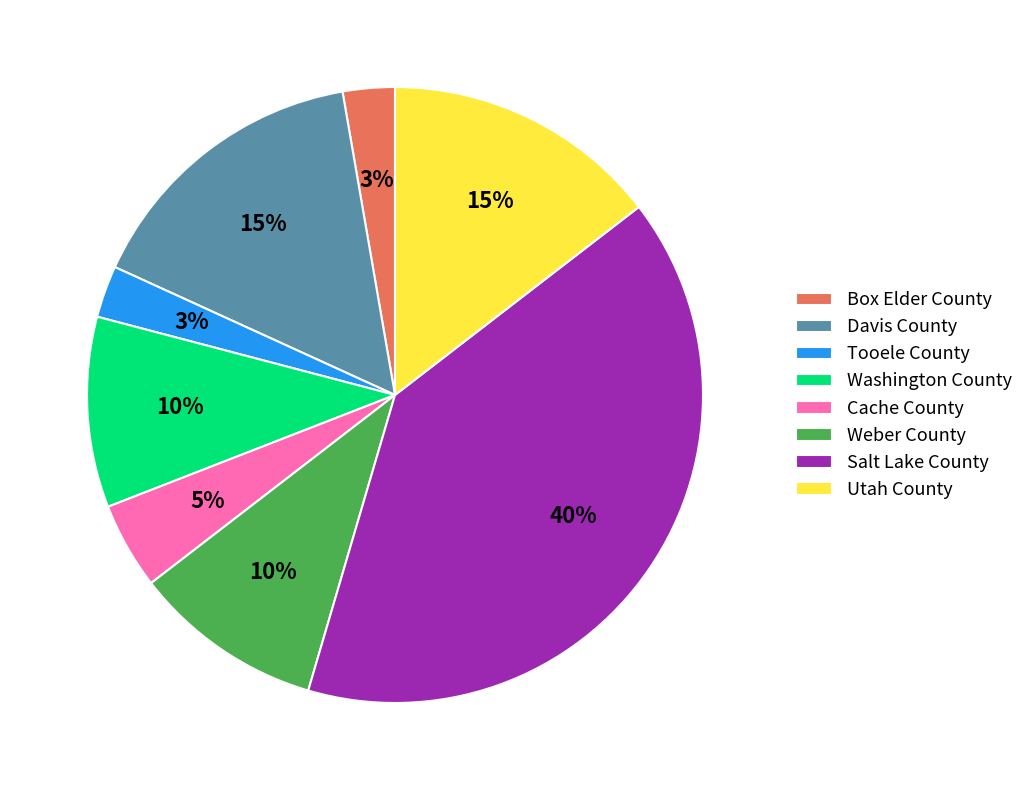

Approximately how many times larger is the value at Box Elder County compared to Washington County?

0.3